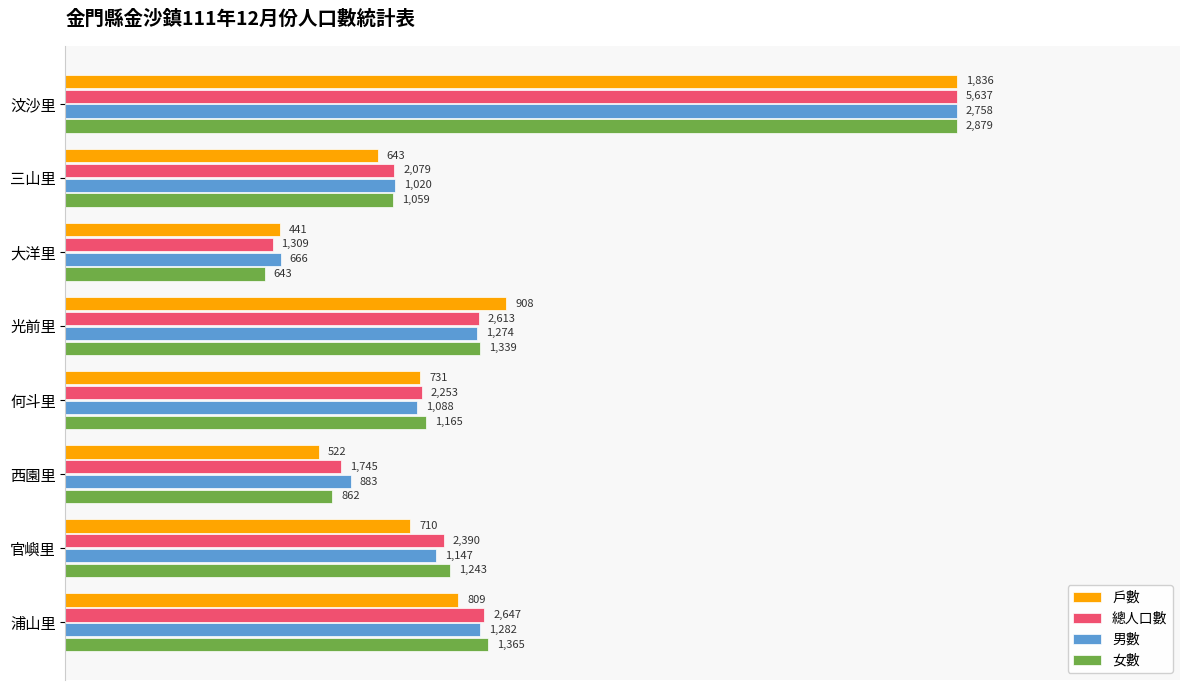

Which series has the largest total across all categories?

男數